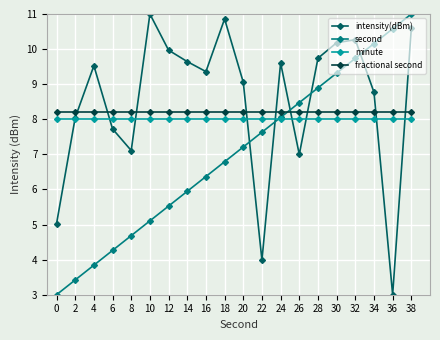

The value of second at 30 is 9.3. True or false?

True